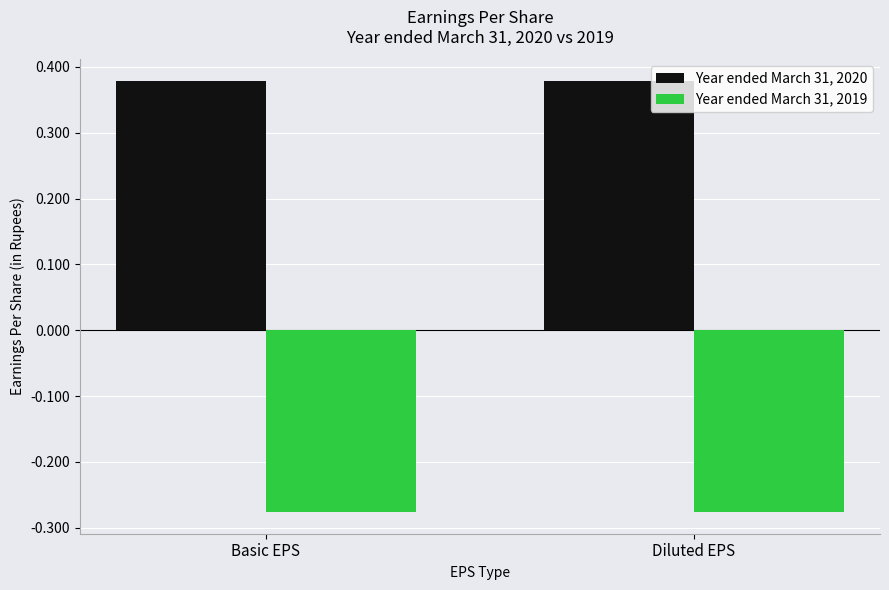

What is the sum of all Year ended March 31, 2020 values?

0.8